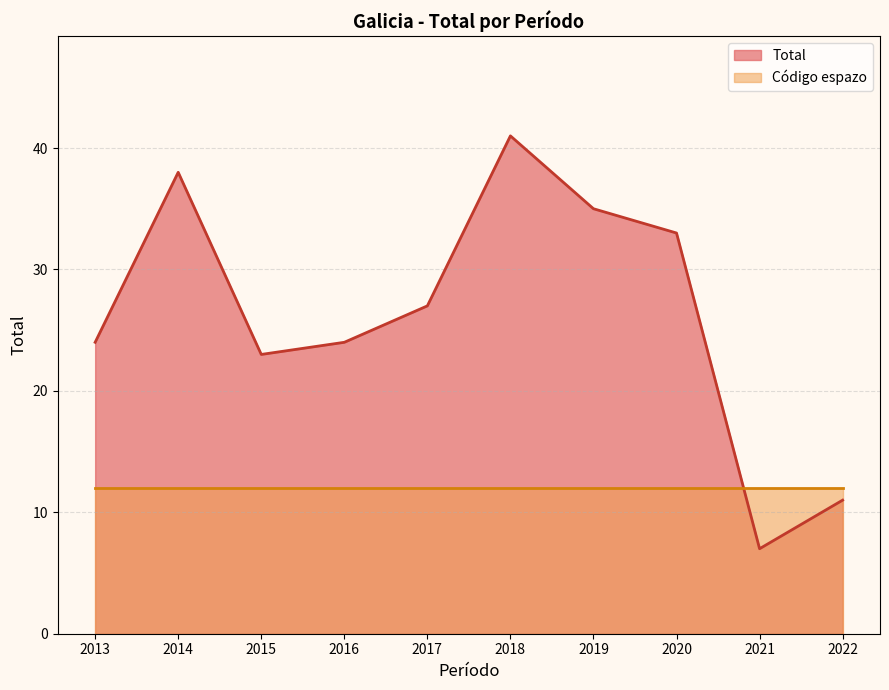

What is the sum of all values?

263